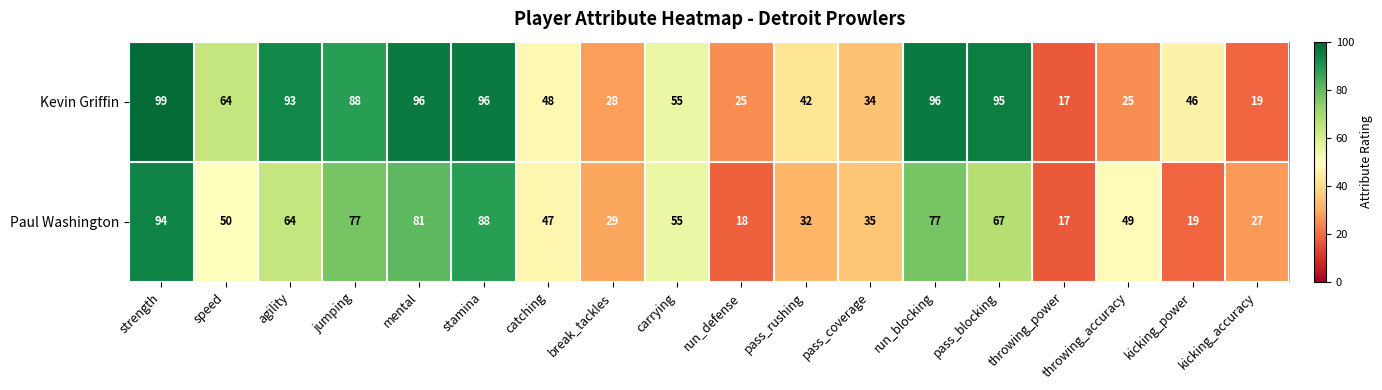

What is the difference between the maximum and minimum values in the Kevin Griffin series?

82